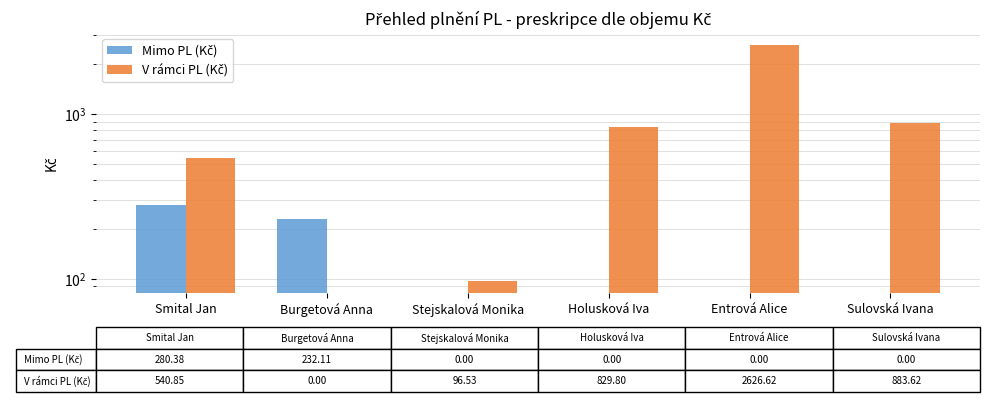

The Mimo PL (Kč) series shows 0.0 at Stejskalová Monika. True or false?

True